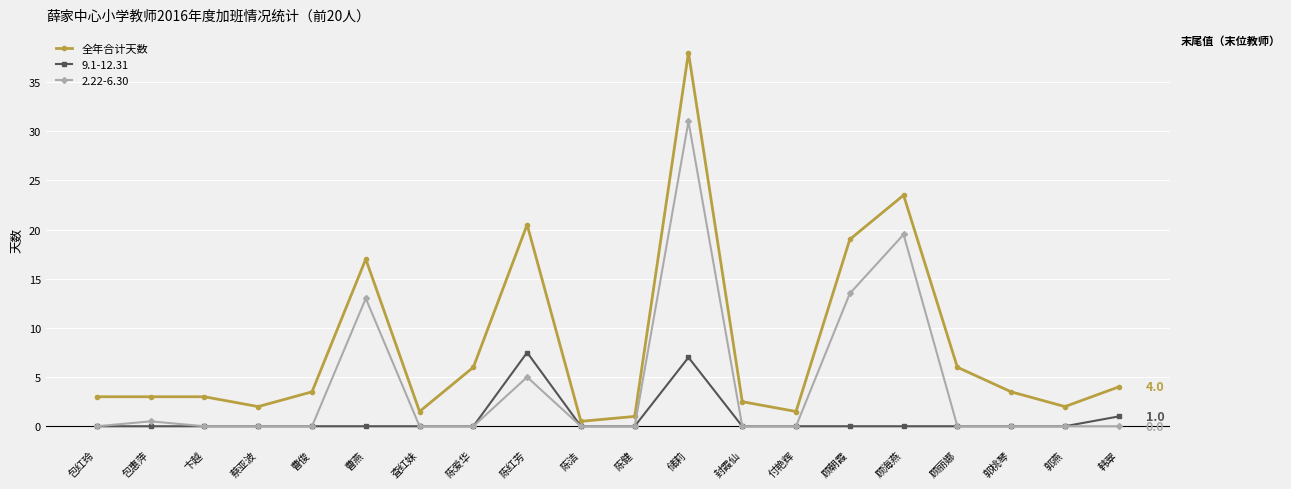

True or false: 全年合计天数 has more than 0 interior local peaks.

True